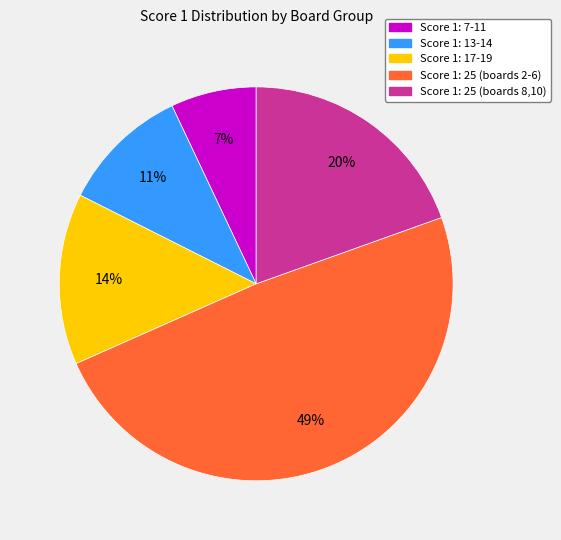

Is there a majority slice in this chart?

No